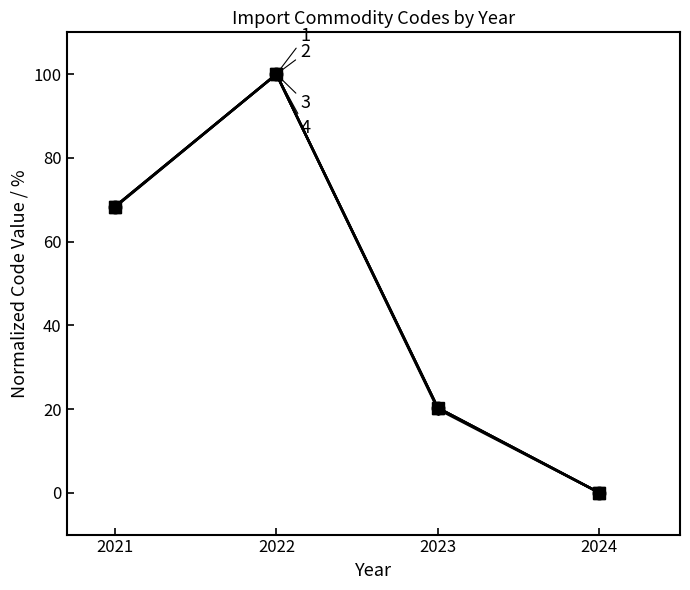

What is the total value across all series at 2021?

273.3